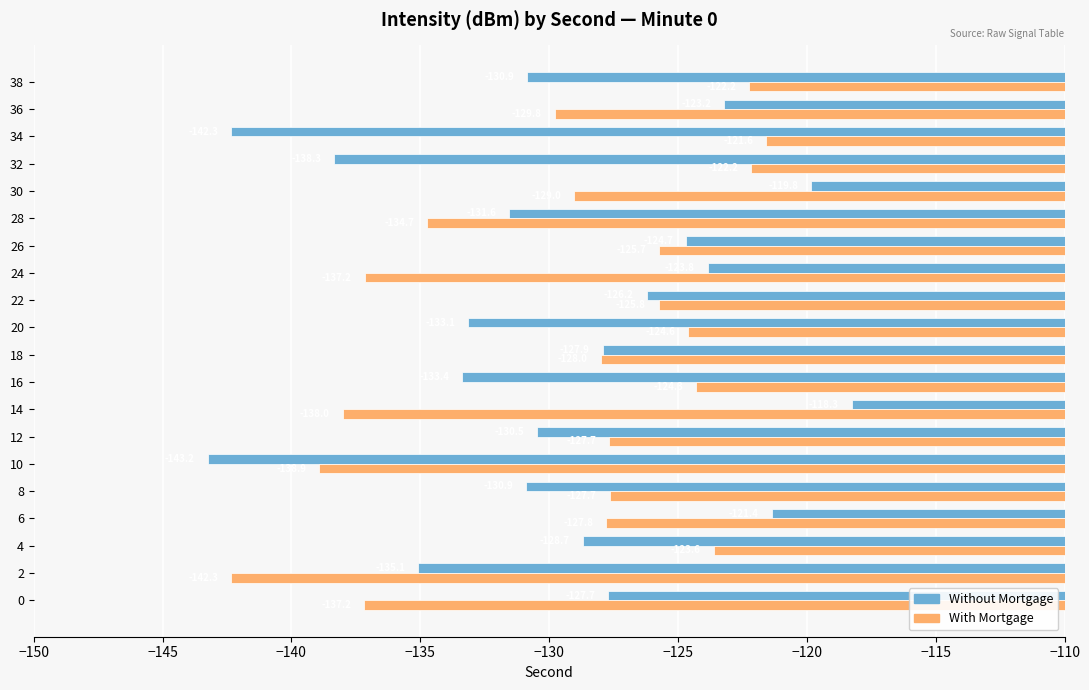

The value of Without Mortgage at 6 is -121.4. True or false?

True